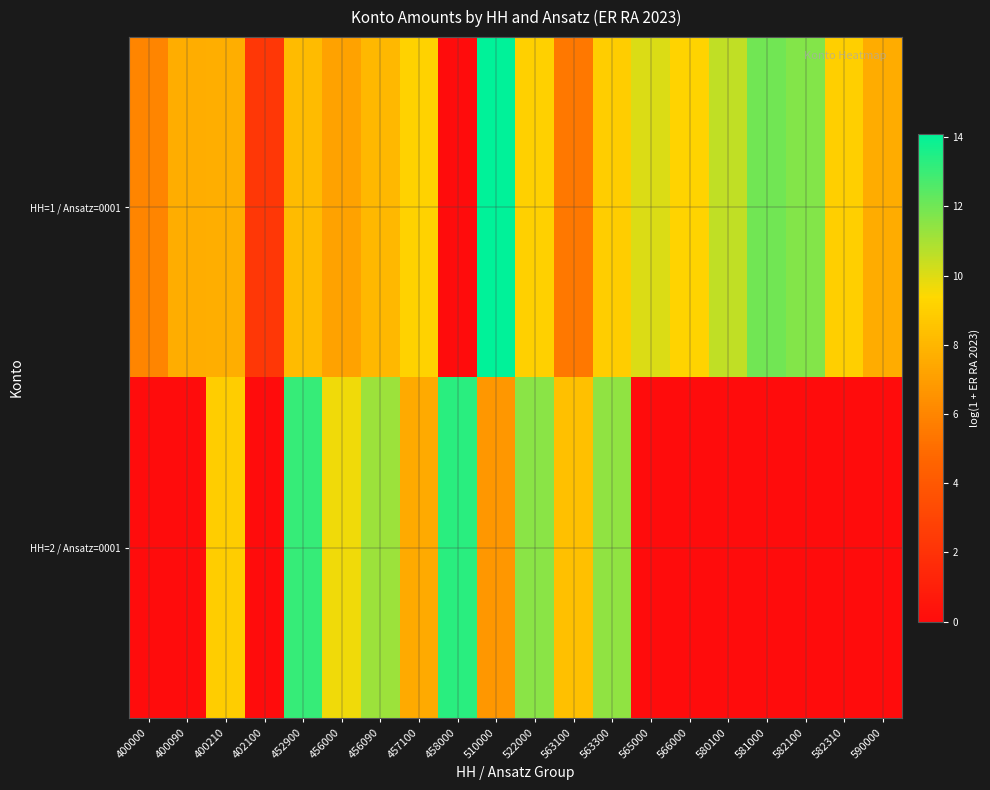

Which series has the largest range (max minus min)?

HH=1 / Ansatz=0001